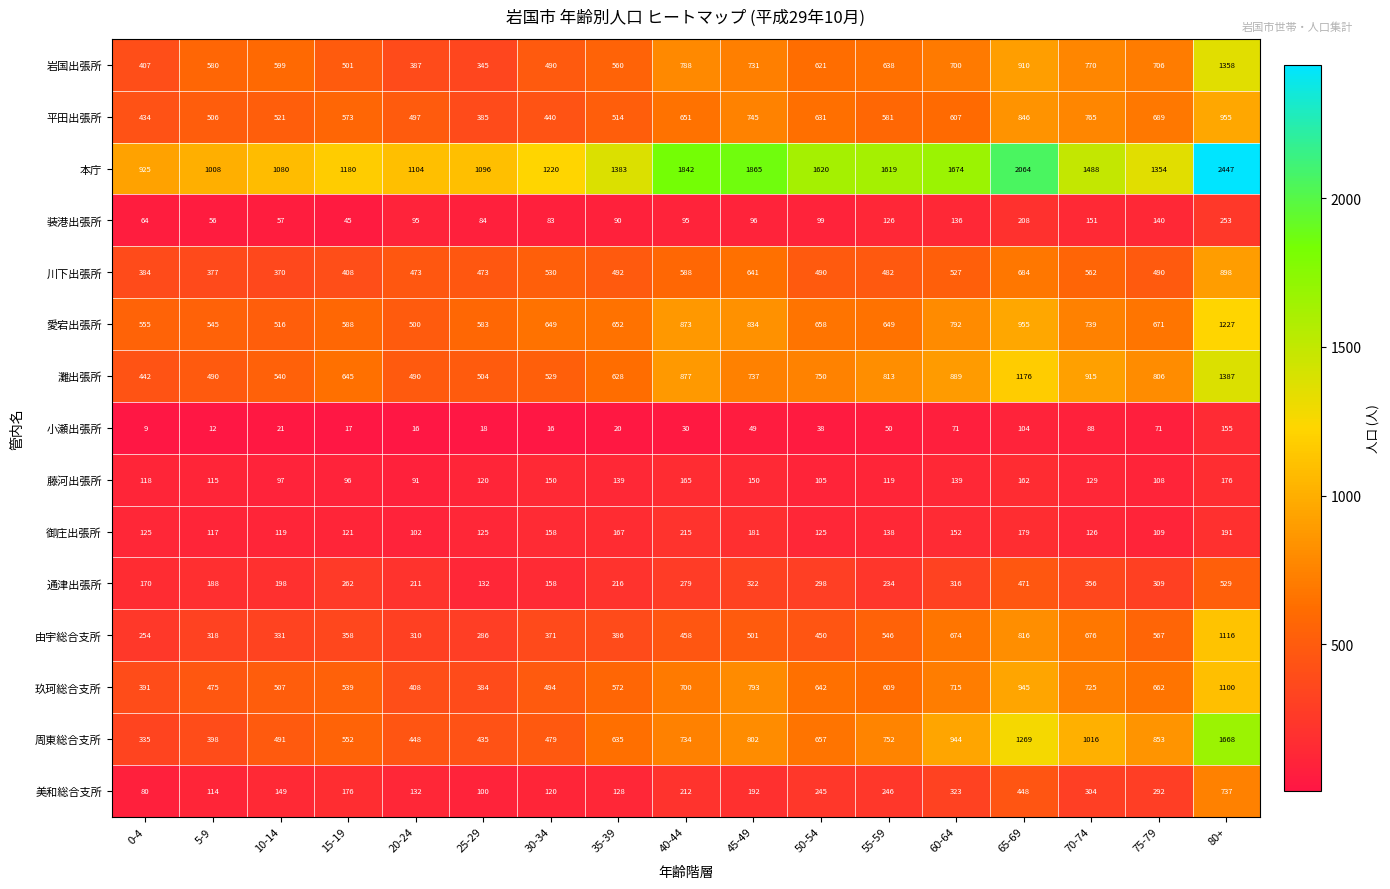

What is the minimum value shown in the chart?

9